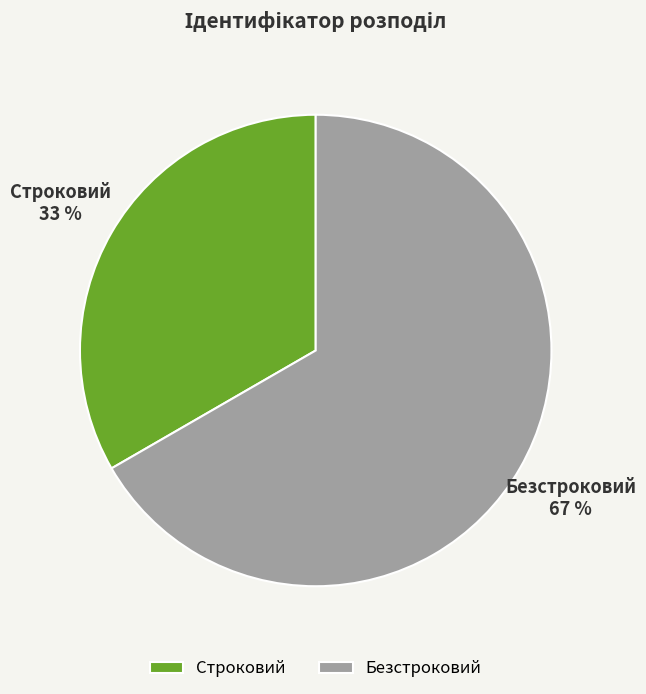

How many segments does this pie chart have?

2